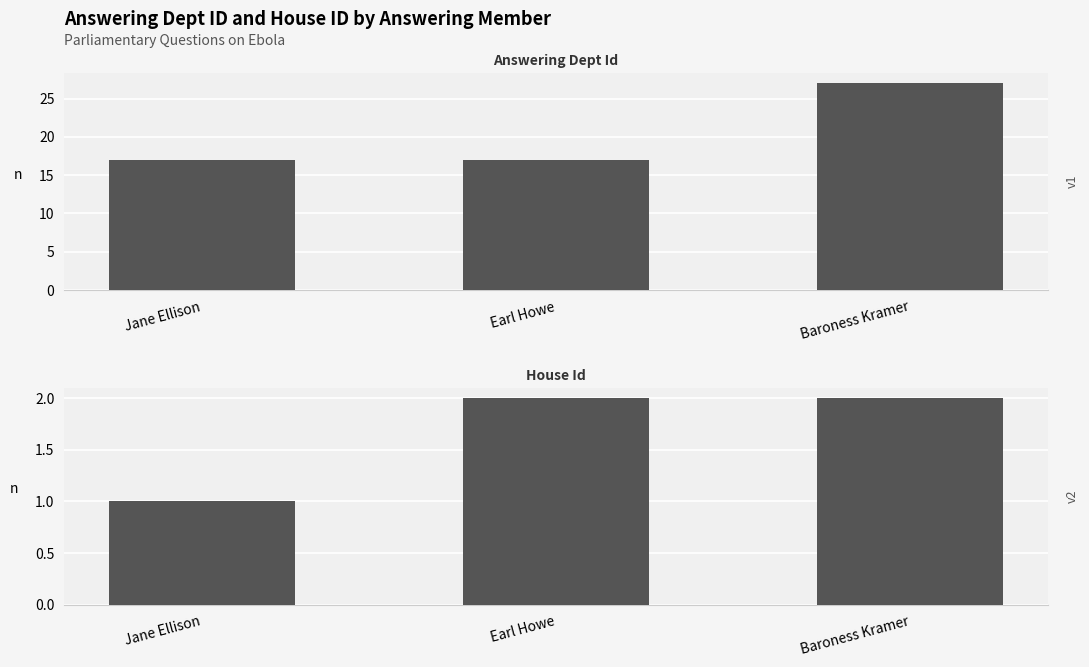

What is the difference between the maximum and minimum values in the answering dept id series?

10